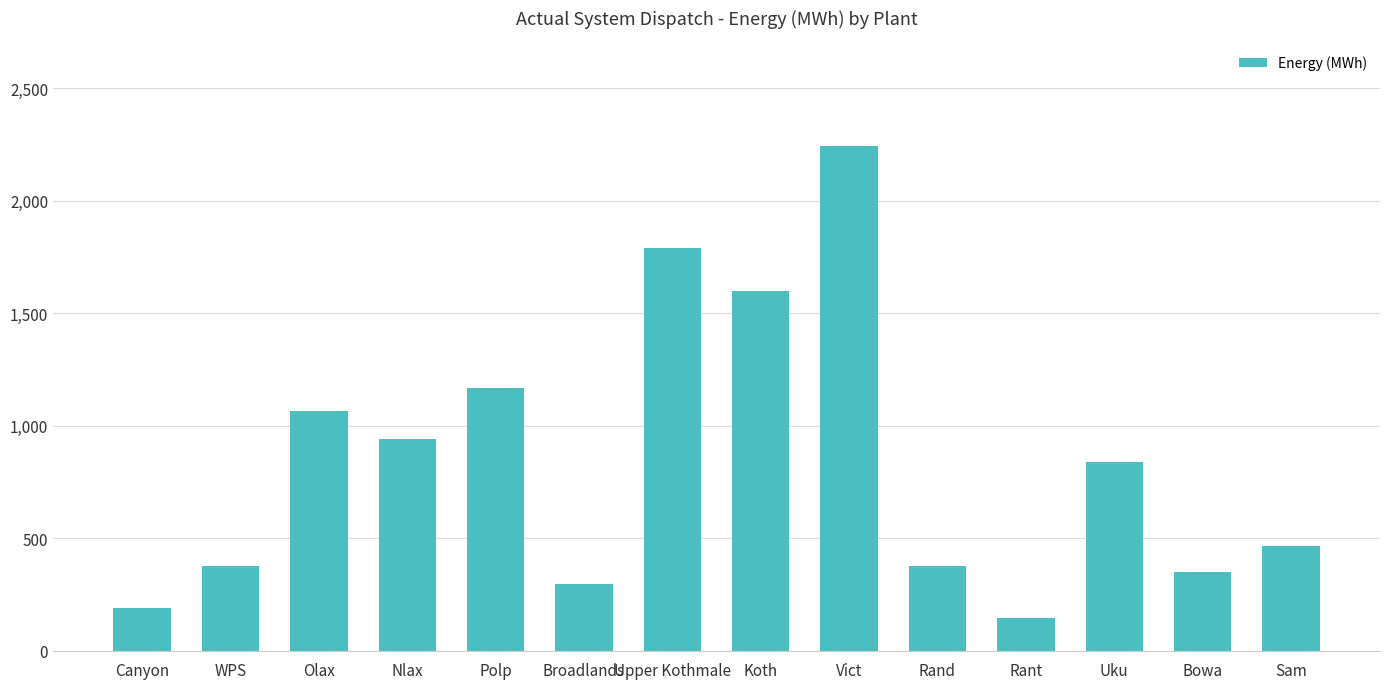

What is the ratio of the value at Broadlands to the value at Olax?

0.3